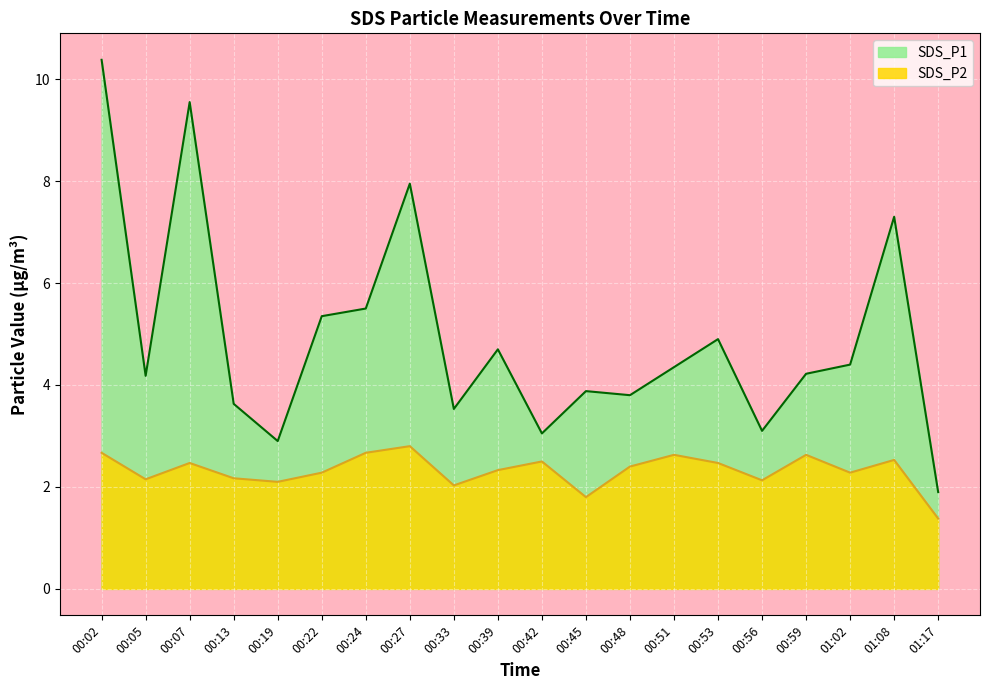

Where is the first local maximum for SDS_P2?

00:07